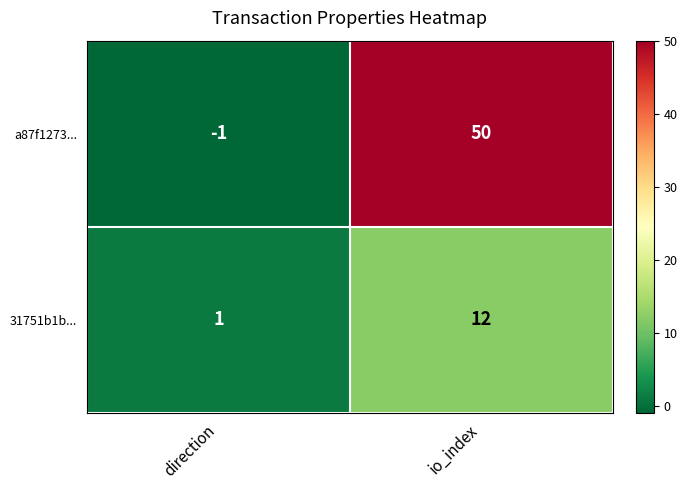

The a87f1273... series shows 81 at io_index. True or false?

False